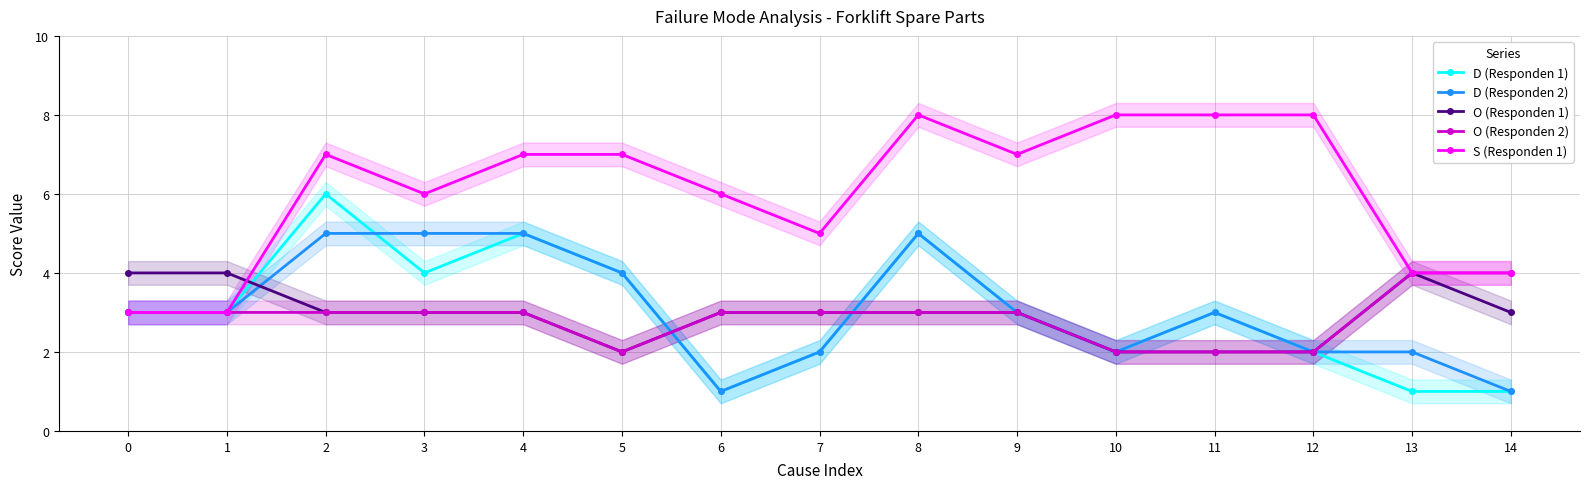

List the labels in order of D (Responden 2) value, smallest first.

6, 14, 7, 10, 12, 13, 0, 1, 9, 11, 5, 2, 3, 4, 8